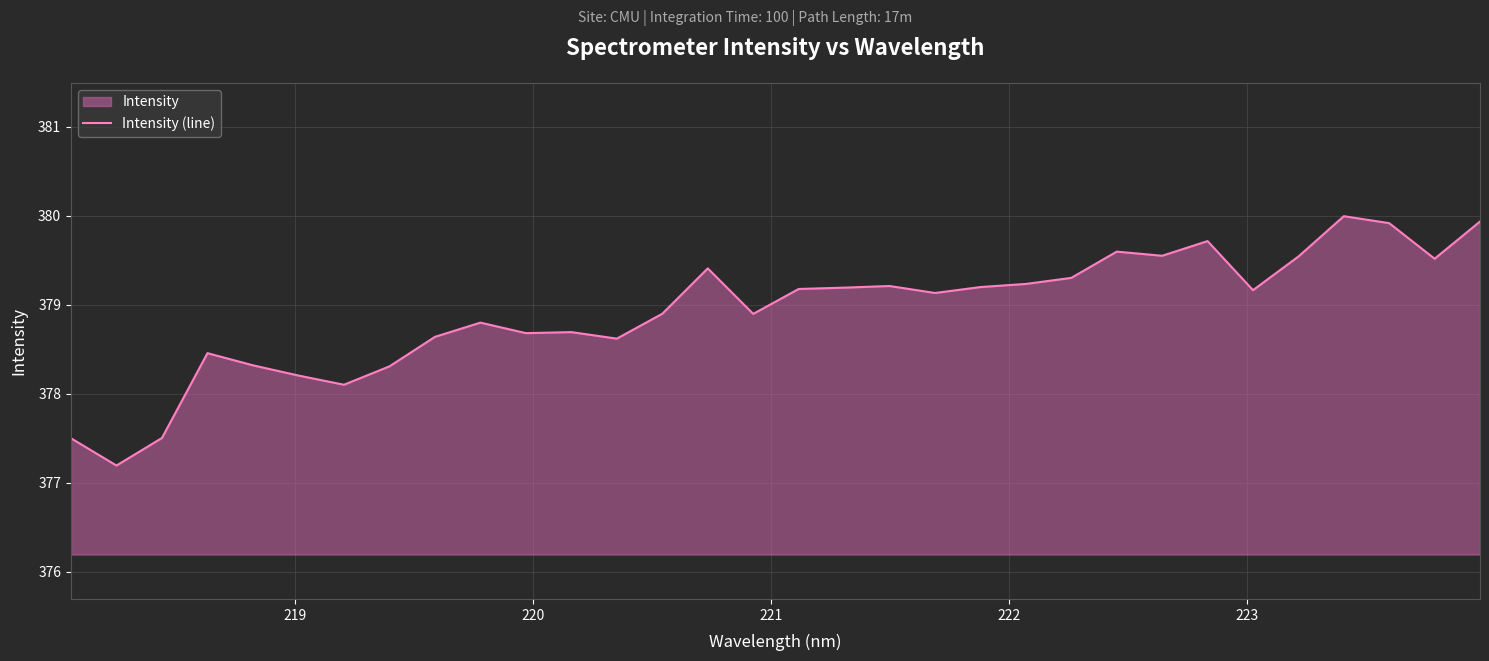

How many points are higher than both their immediate neighbors (excluding endpoints)?

8